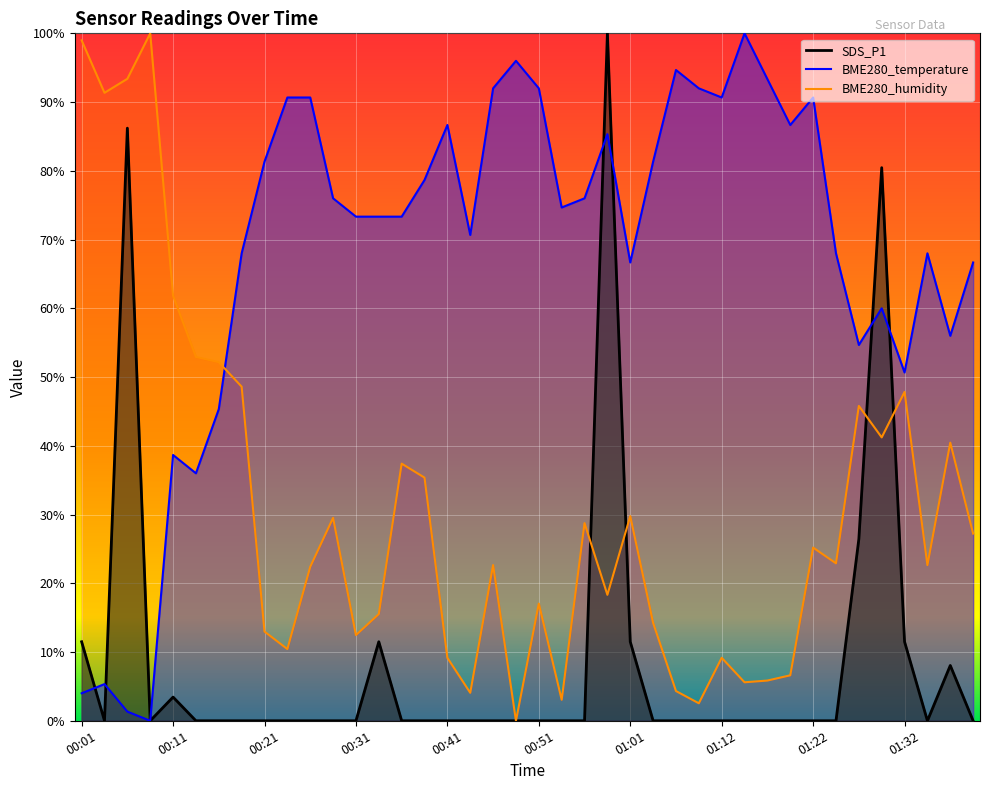

What is the label of the 7th point from the right?

01:25